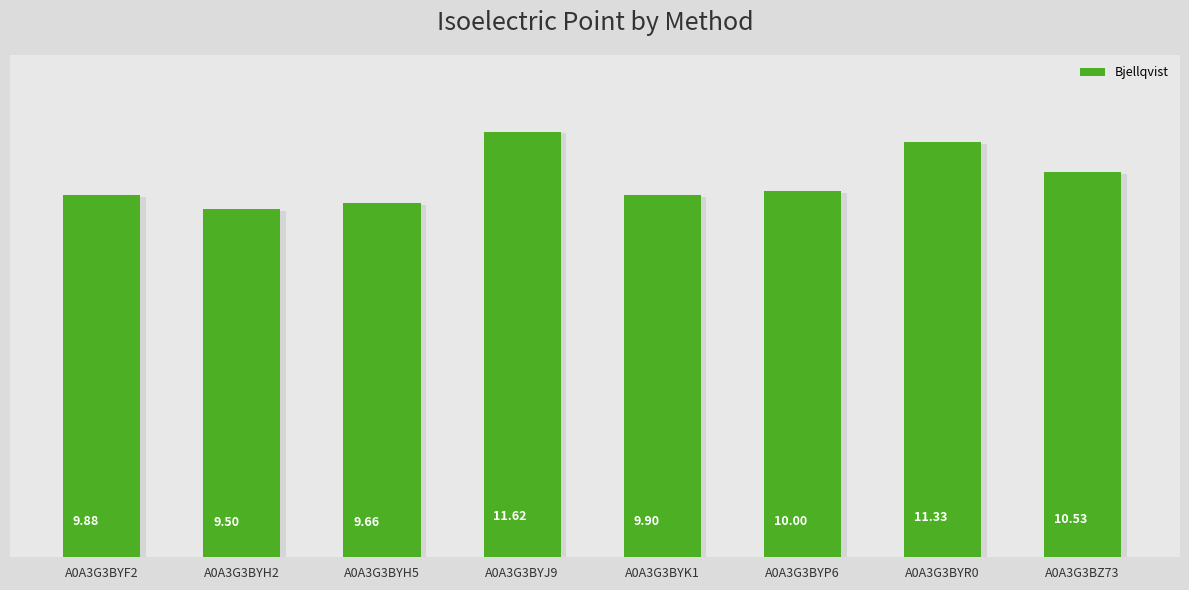

Which label corresponds to the smallest value in the chart?

A0A3G3BYH2